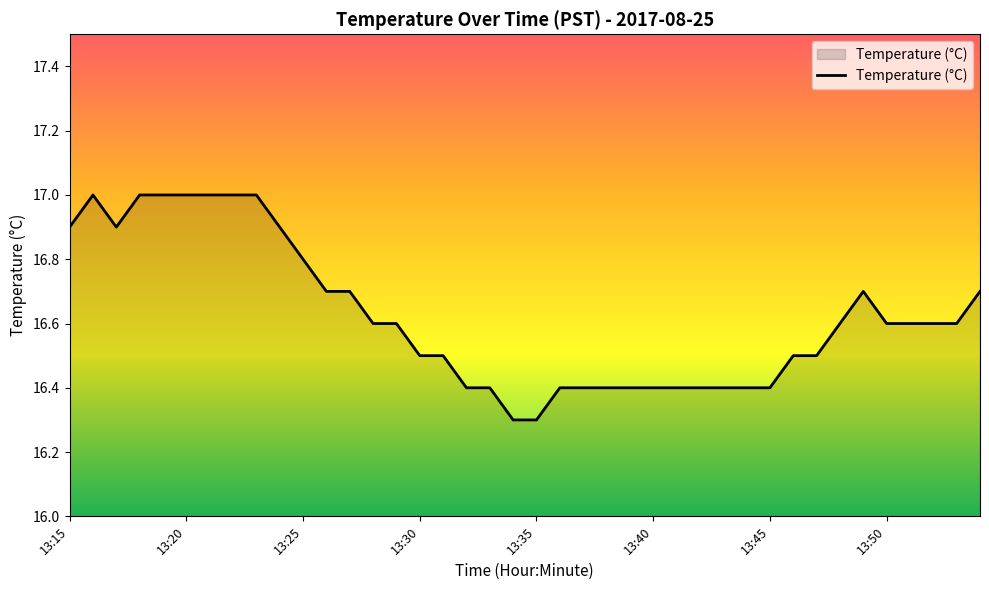

What is the smallest value displayed?

16.3